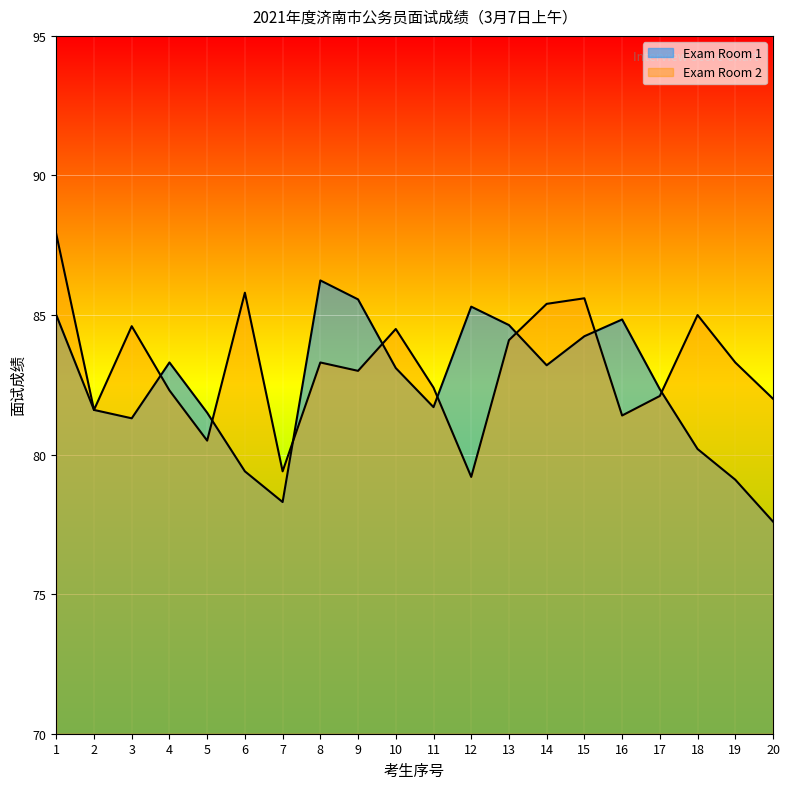

At how many categories does at least one series exceed 78?

20